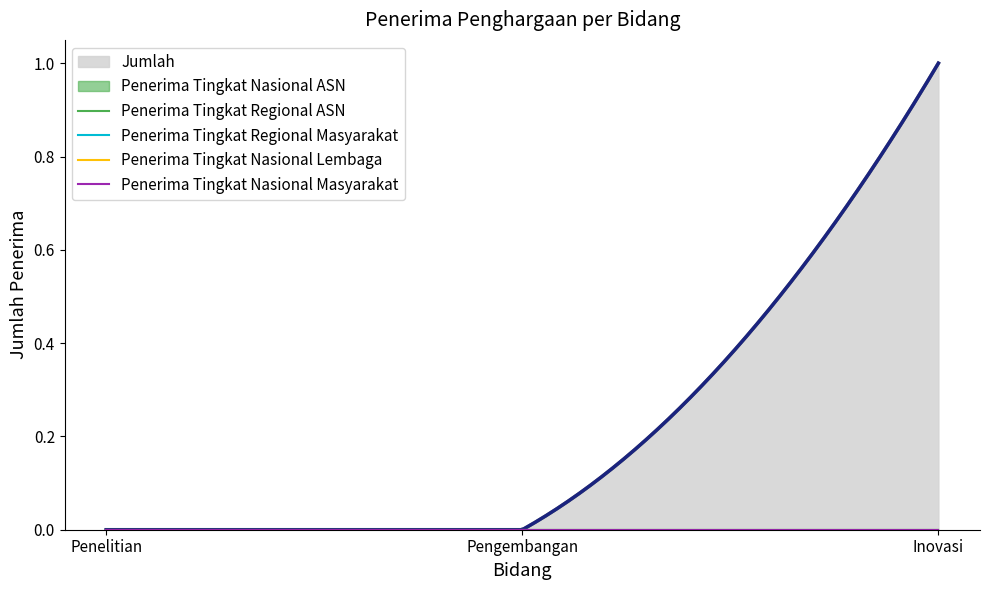

How many positive values does the Jumlah series have?

1